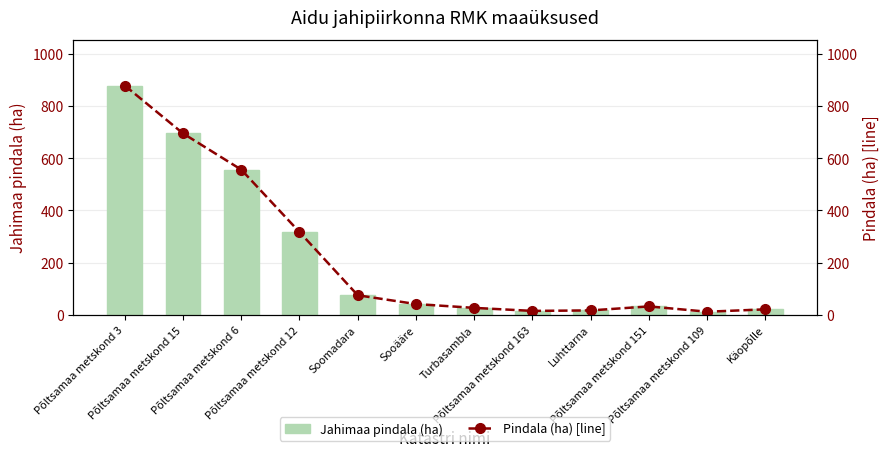

What is the lowest value of the Jahimaa pindala (ha) [line] series?

11.6